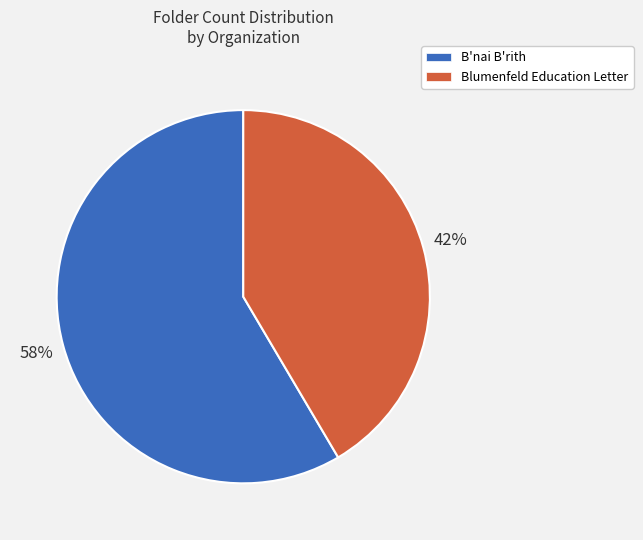

What percentage is the Blumenfeld Education Letter slice, to the nearest percent?

42%